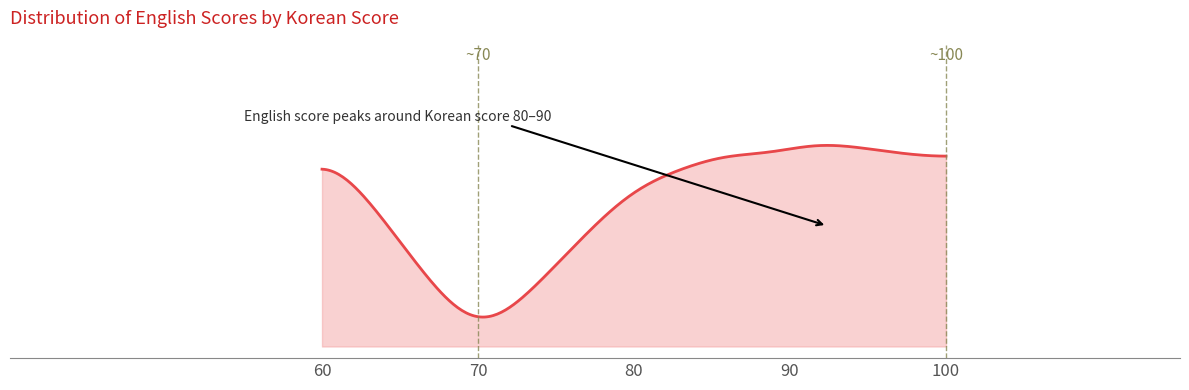

Does the chart display data point markers on the line(s)?

No